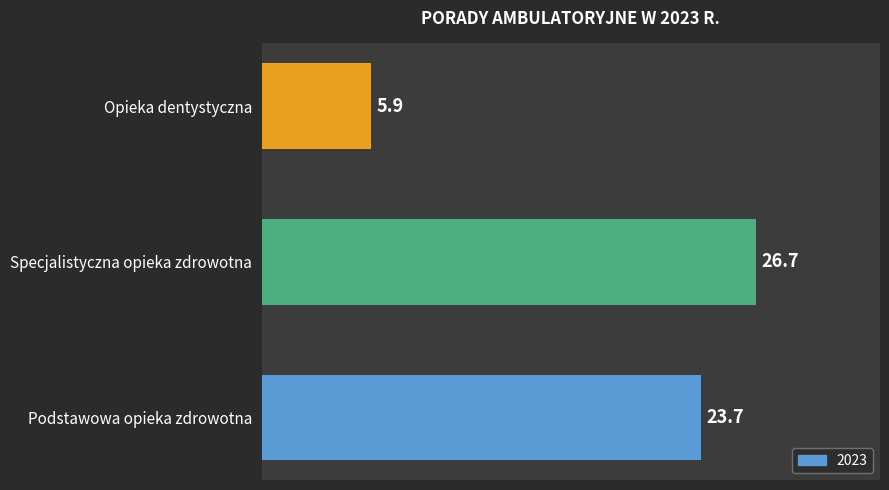

Rank the categories by value from highest to lowest.

Specjalistyczna opieka zdrowotna, Podstawowa opieka zdrowotna, Opieka dentystyczna